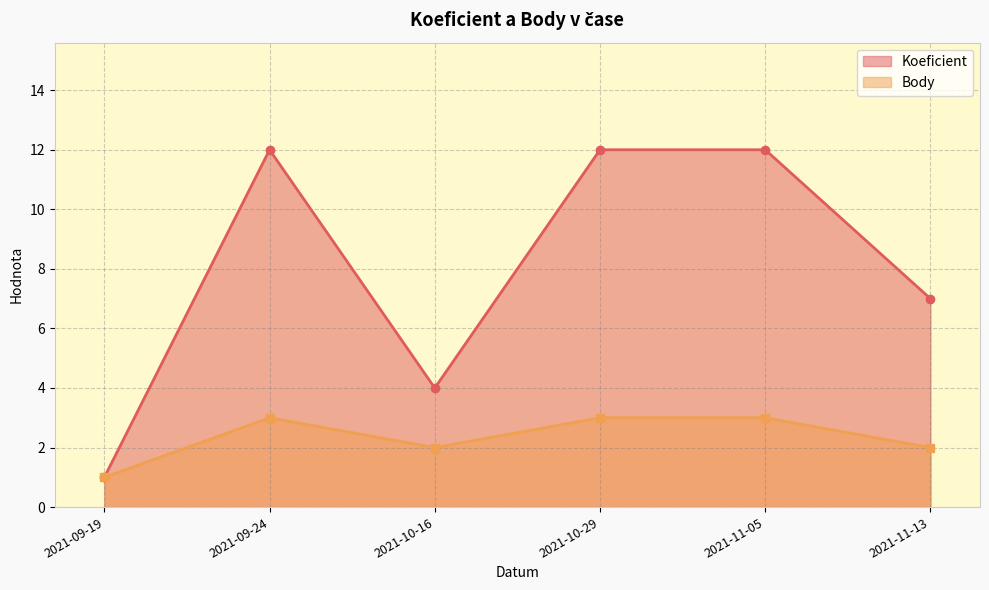

List the series in order of their overall mean, lowest first.

Body, Koeficient